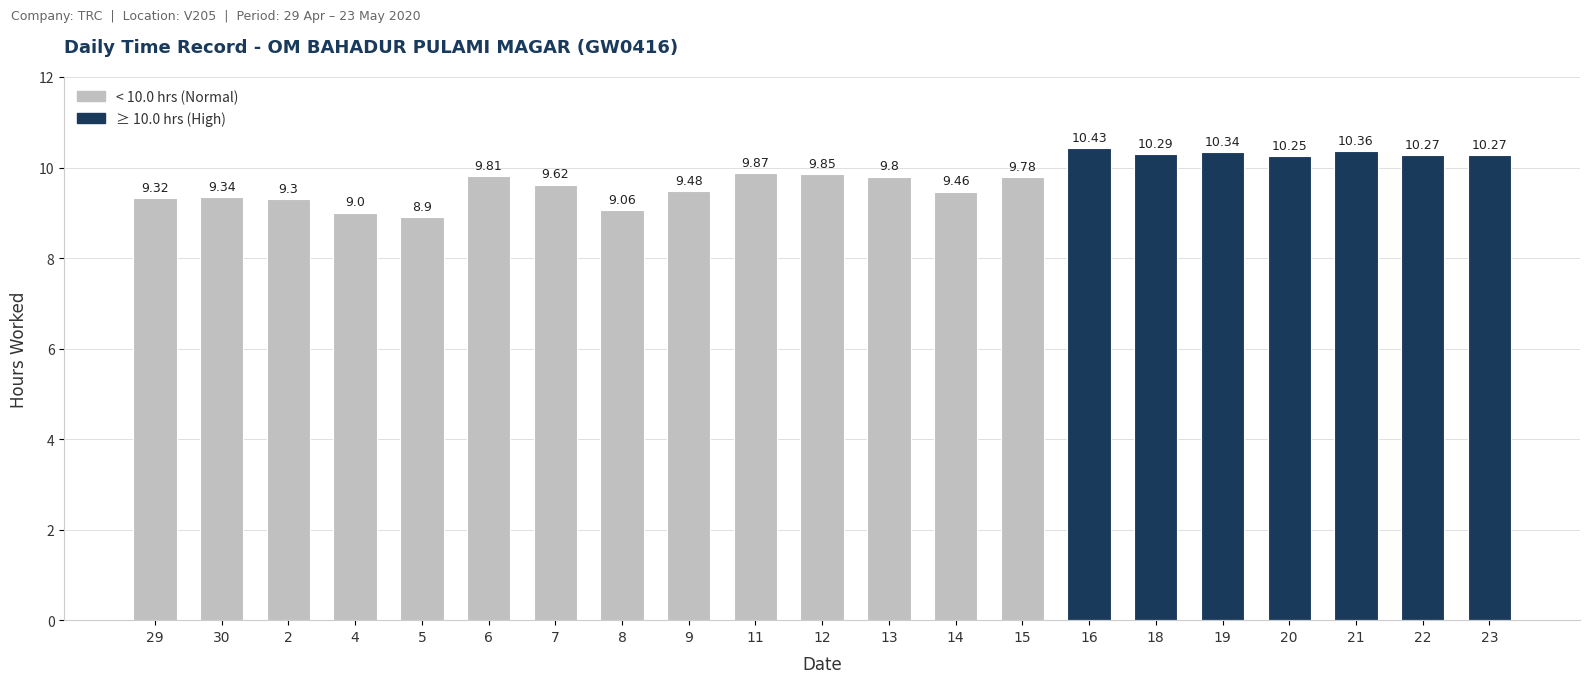

What is the average value?

9.8